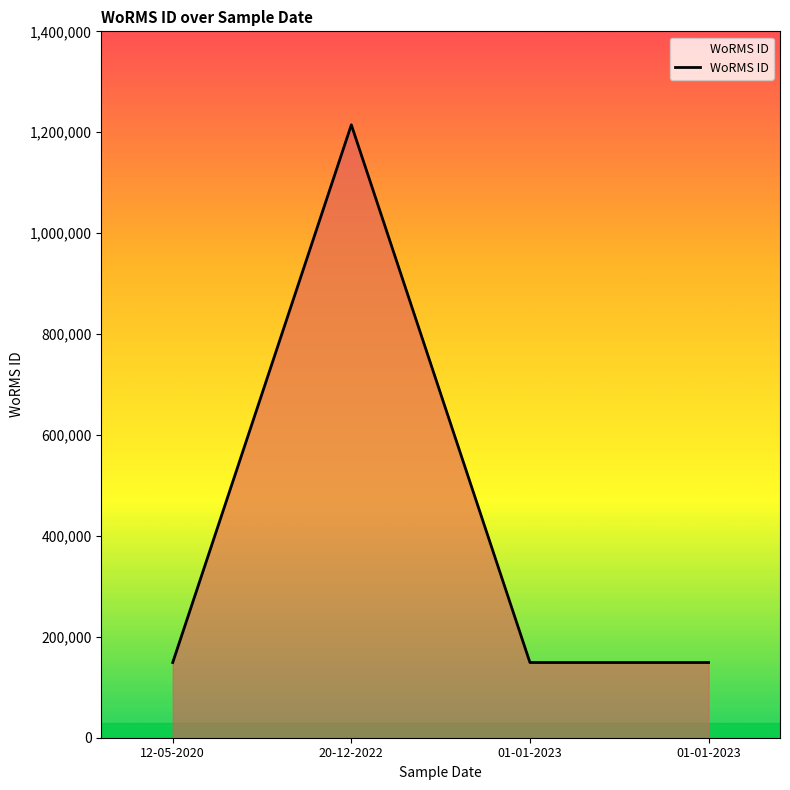

Rank the categories by value from lowest to highest.

12-05-2020, 01-01-2023, 01-01-2023, 20-12-2022